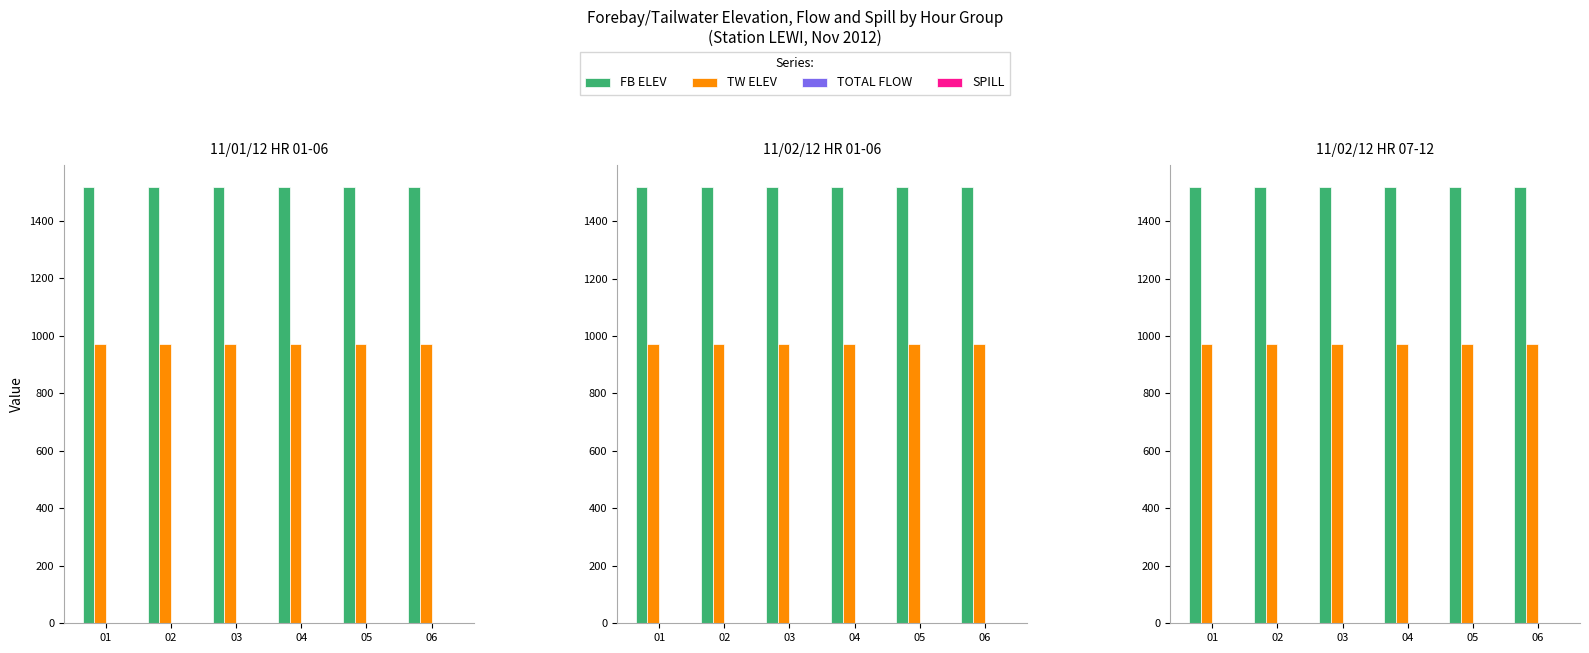

How many data points does each series have?

6